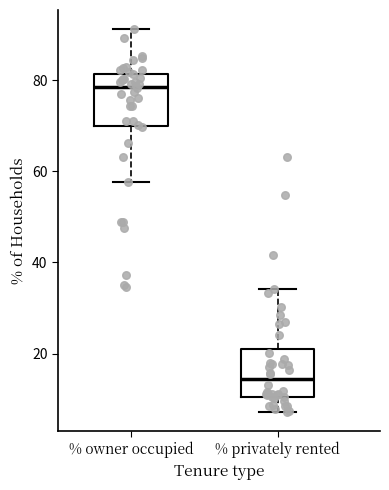

Where is the upper edge of the box for % privately rented on the y-axis? The values are not printed on the chart, so give them approximately, as read against the axis.

22